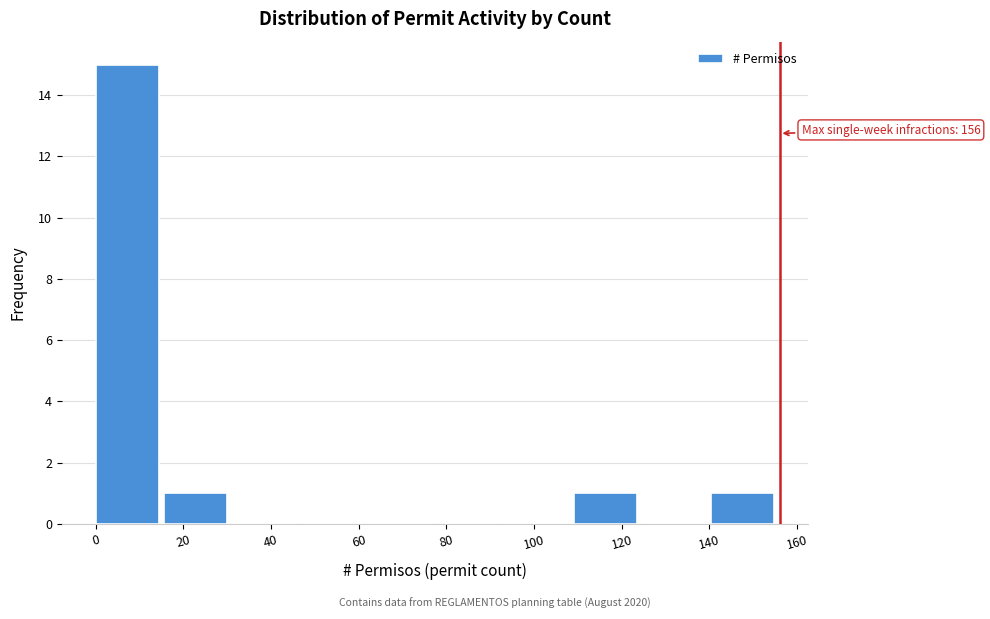

Over which range of the x-axis is the bar tallest?

0.0 to 15.6